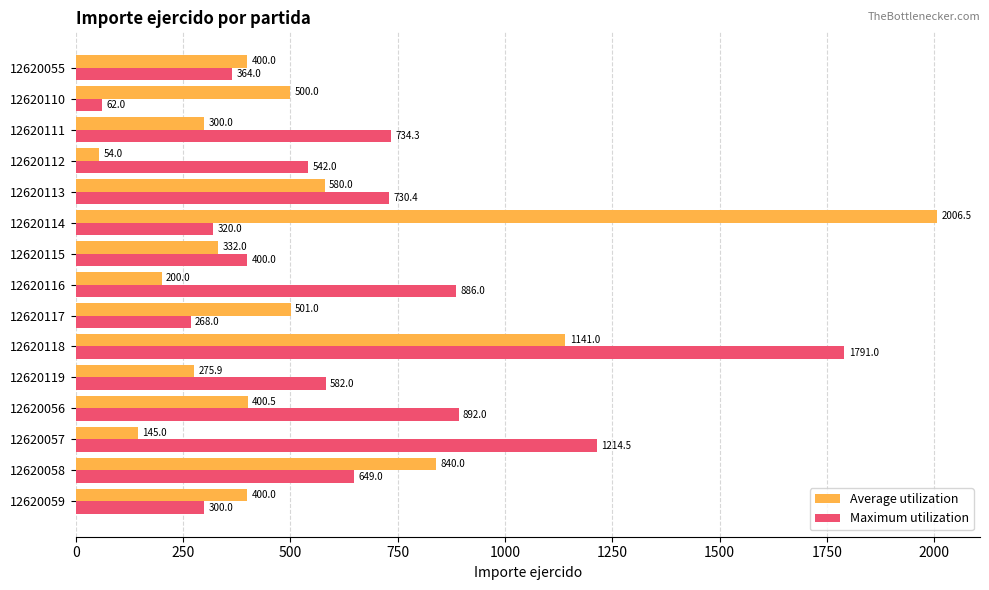

Where is Average utilization nearest to the value 1030?

12620118